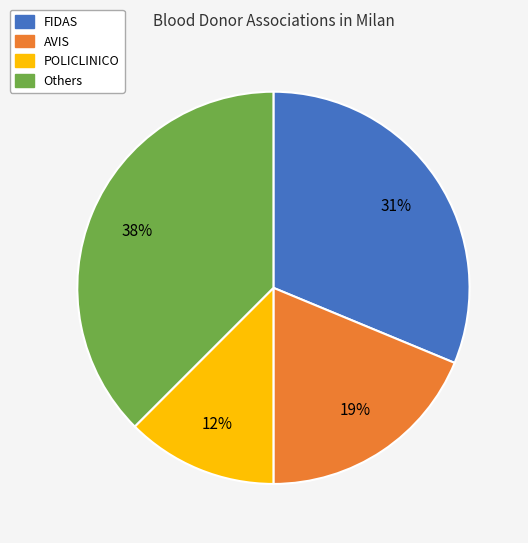

To the nearest percent, what is the average slice percentage?

25%